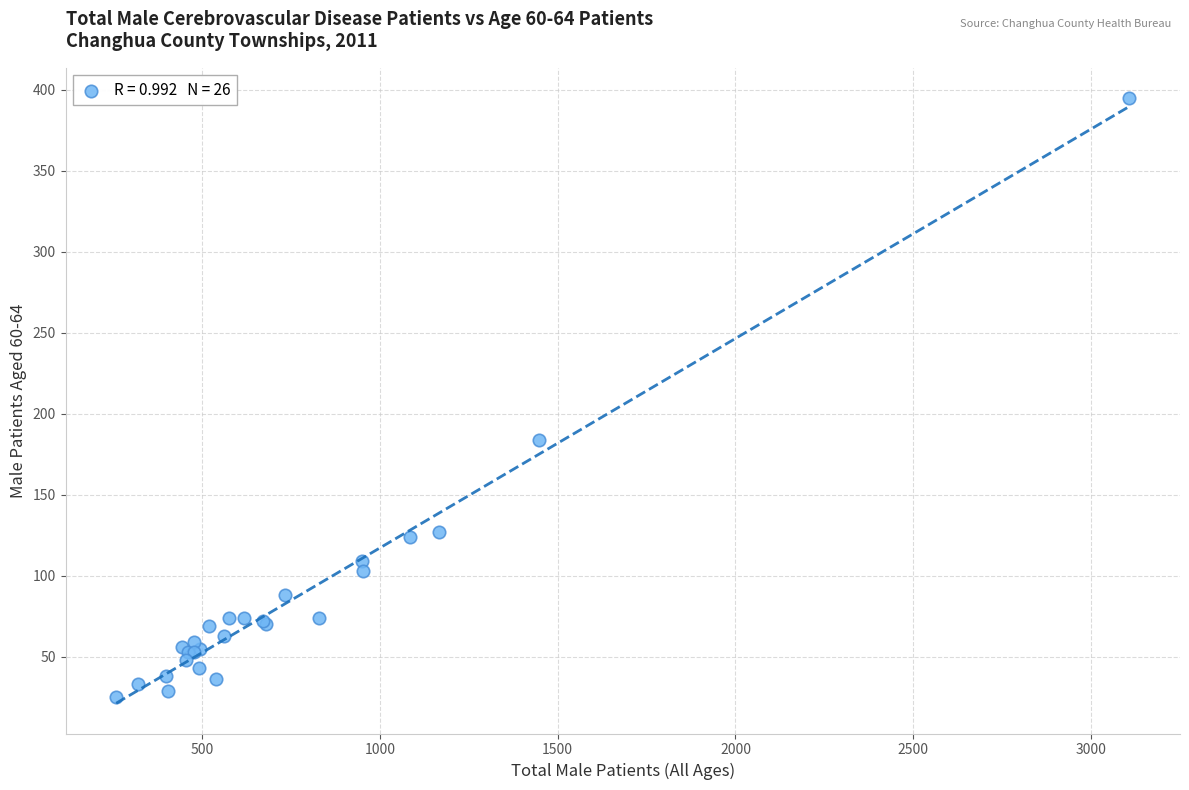

What Y value in the scatter plot is closest to 210?

184